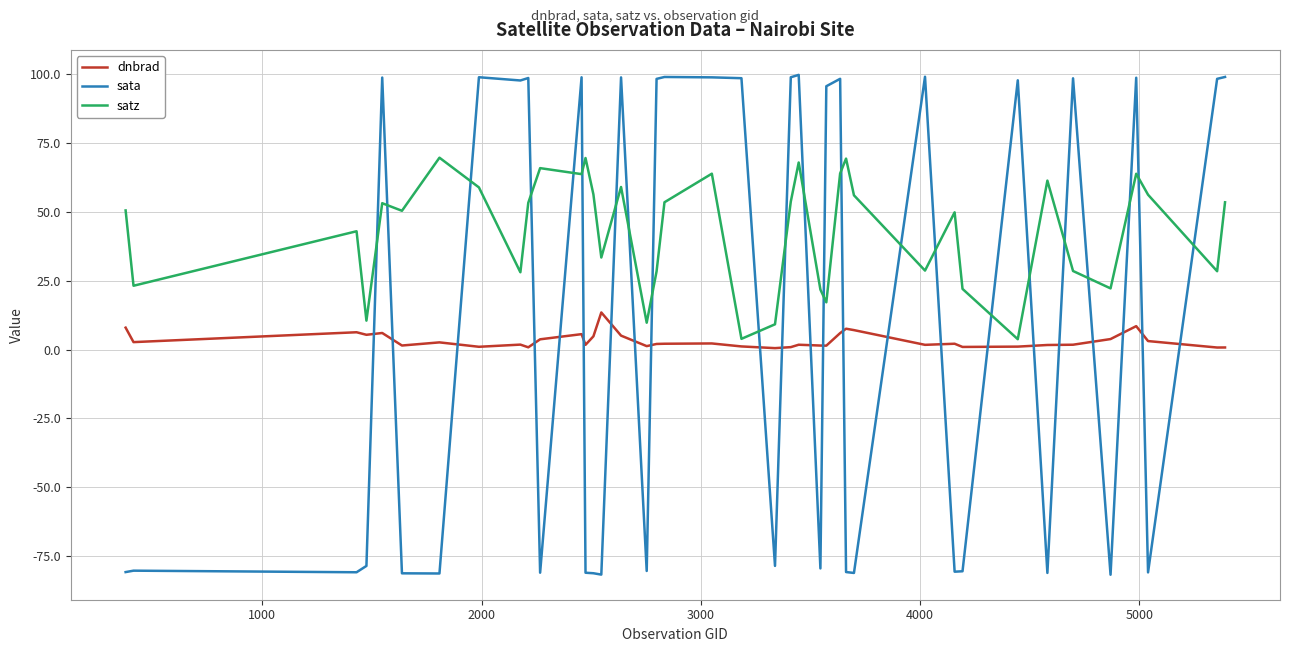

In satz, how many points are higher than both neighbors (excluding endpoints)?

12